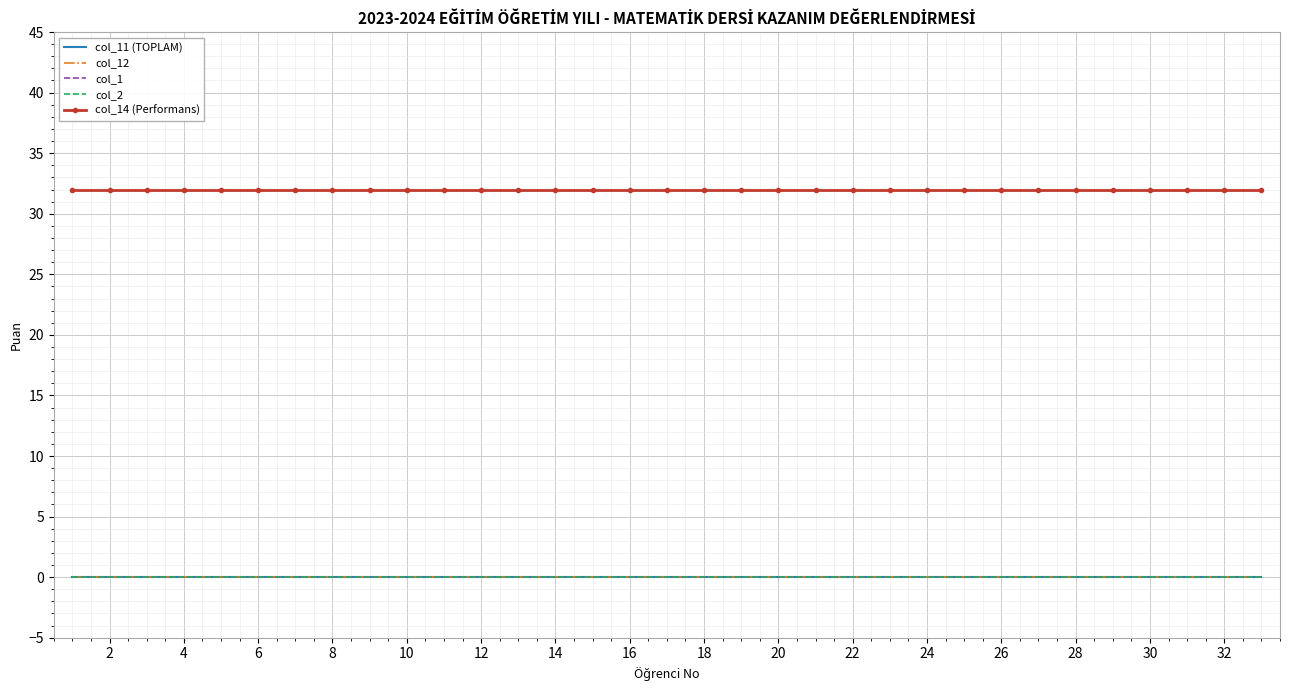

True or false: col_2 and col_11 (TOPLAM) cross at least once.

False